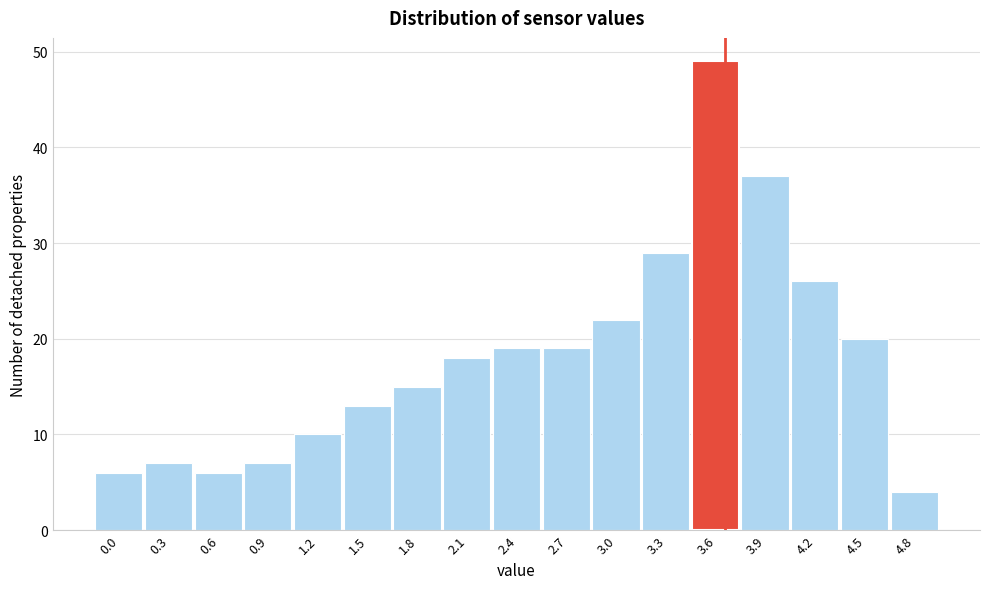

Reading left to right, extract all data points from this chart.

0.0=6	0.3=7	0.6=6	0.9=7	1.2=10	1.5=13	1.8=15	2.1=18	2.4=19	2.7=19	3.0=22	3.3=29	3.6=49	3.9=37	4.2=26	4.5=20	4.8=4